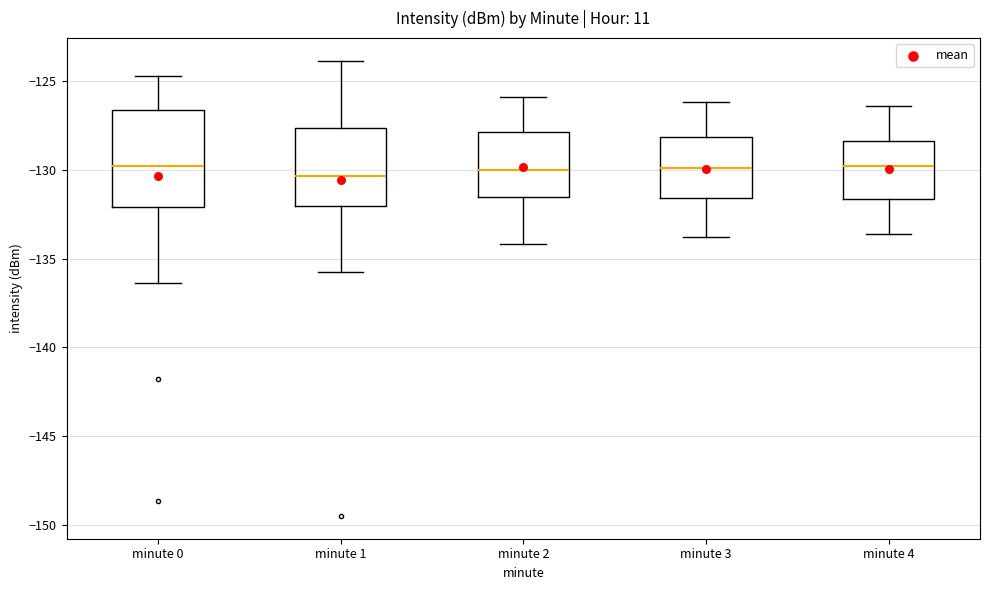

Reading left to right, transcribe this box plot: for each box, give where its median line is, the range the box spans, and where its two whiskers end, as read against the y-axis. The values are not printed on the chart, so give them approximately, as read against the axis.

minute 0: median -130.0, box -132.0 to -126.5, whiskers -136.5 to -124.5
minute 1: median -130.5, box -132.0 to -127.5, whiskers -135.5 to -124.0
minute 2: median -130.0, box -131.5 to -128.0, whiskers -134.0 to -126.0
minute 3: median -130.0, box -131.5 to -128.0, whiskers -134.0 to -126.0
minute 4: median -130.0, box -131.5 to -128.5, whiskers -133.5 to -126.5